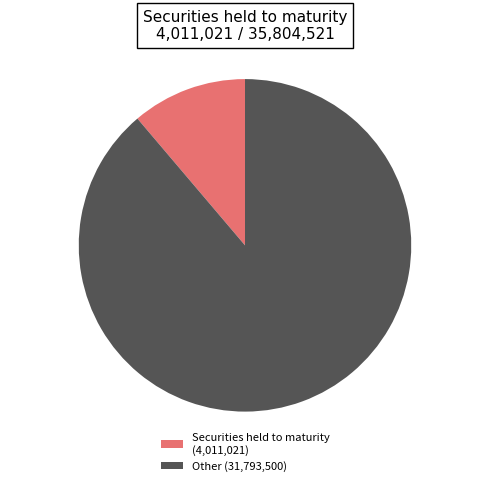

What is the smallest slice in the pie chart?

Securities held to maturity (4,011,021)